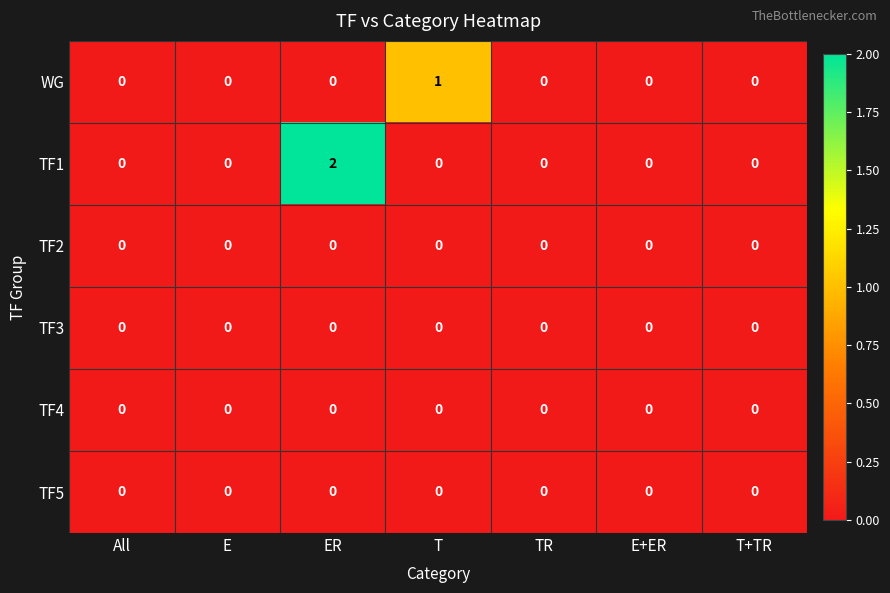

True or false: TF4 has a value of 0 at T+TR.

True